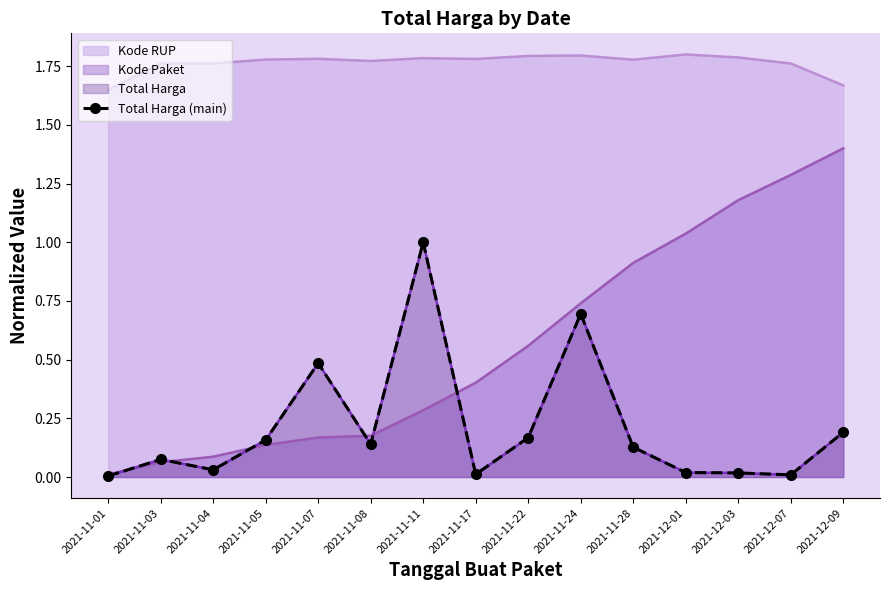

Between 2021-11-04 and 2021-11-17, which is larger?

2021-11-04